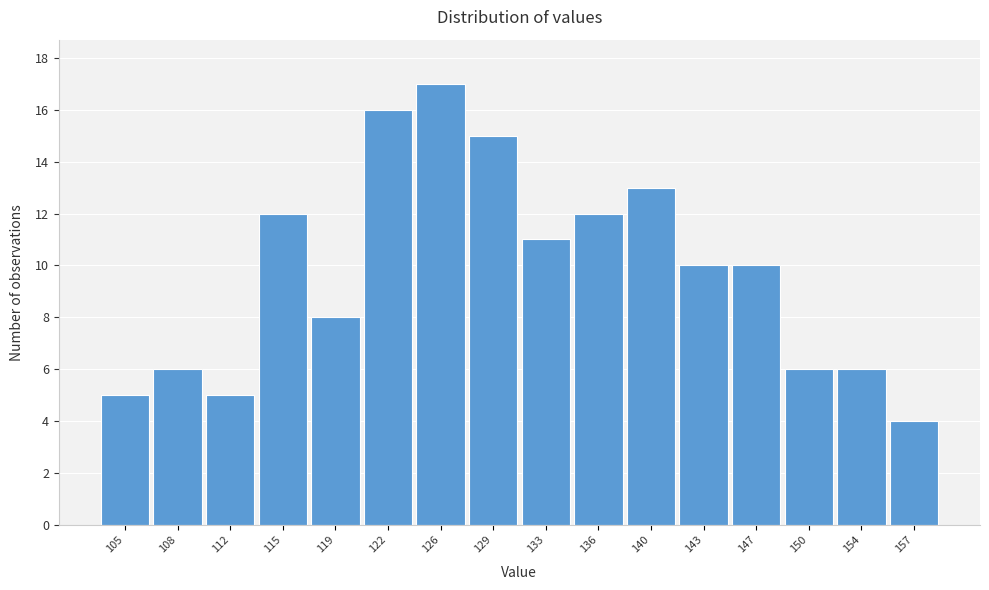

Reading left to right, extract all data points from this chart.

105=5	108=6	112=5	115=12	119=8	122=16	126=17	129=15	133=11	136=12	140=13	143=10	147=10	150=6	154=6	157=4